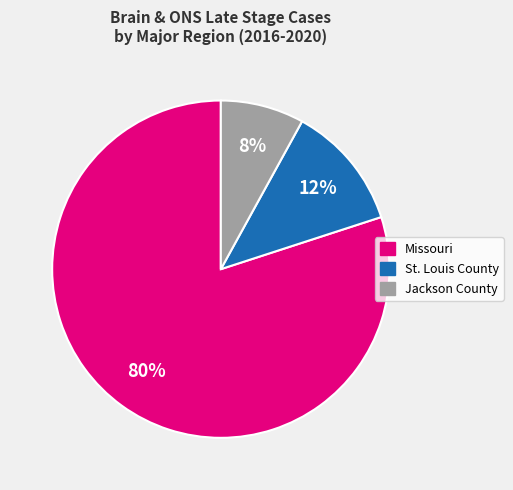

Rank the categories by value from lowest to highest.

Jackson County, St. Louis County, Missouri